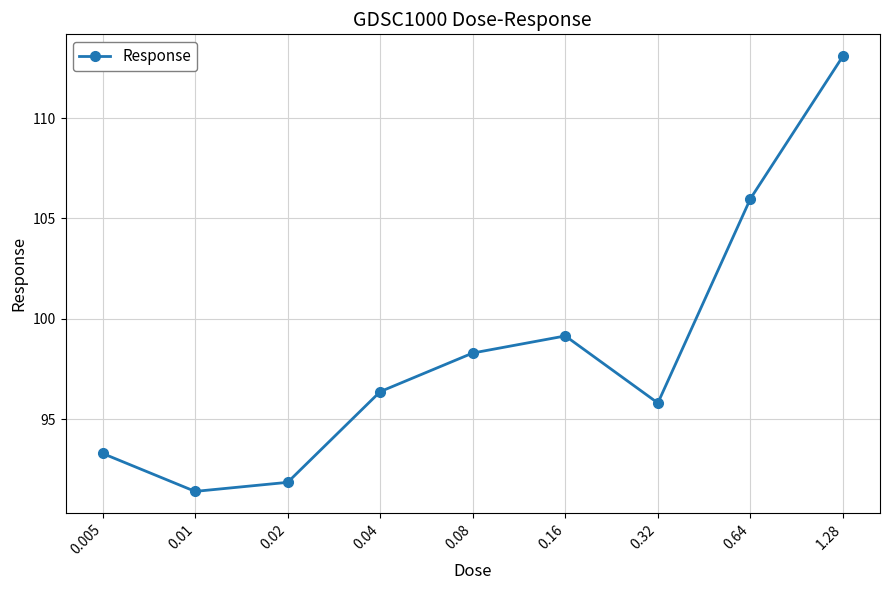

Reading left to right, transcribe all the data shown in this chart.

93.3	91.4	91.8	96.4	98.3	99.1	95.8	106.0	113.1